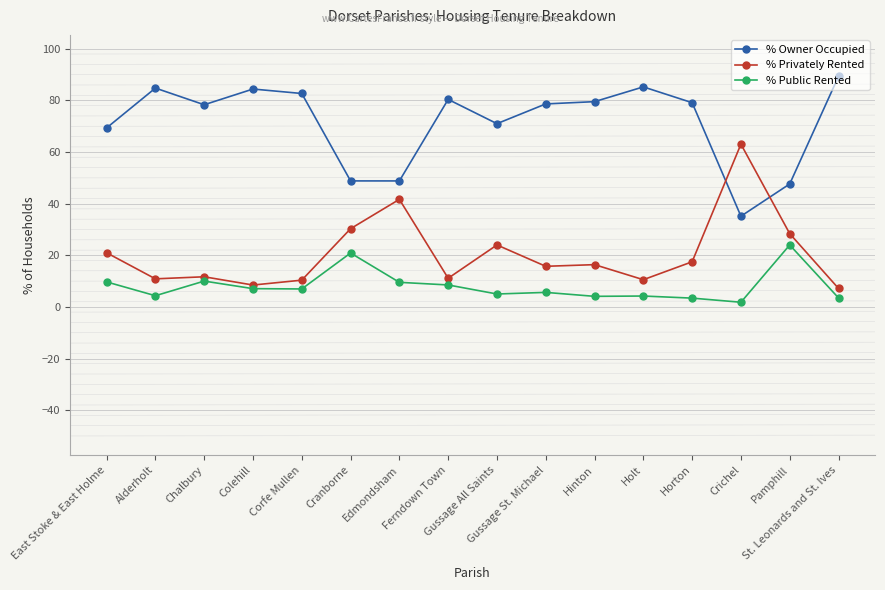

At which label does % Owner Occupied first exceed 79?

Alderholt